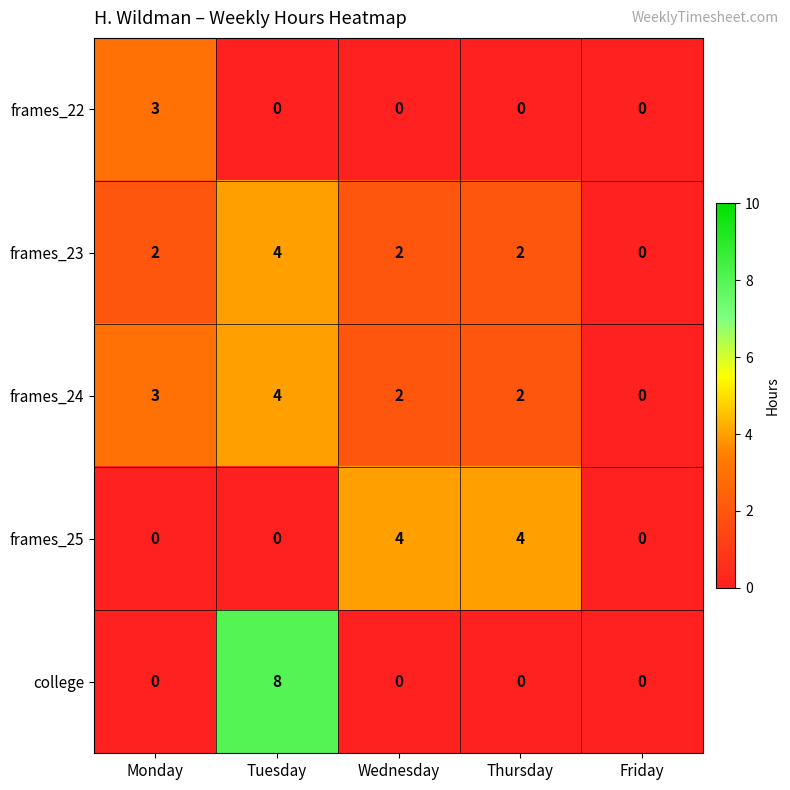

Reading left to right, extract all data points from this chart.

frames_22: Monday=3	Tuesday=0	Wednesday=0	Thursday=0	Friday=0
frames_23: Monday=2	Tuesday=4	Wednesday=2	Thursday=2	Friday=0
frames_24: Monday=3	Tuesday=4	Wednesday=2	Thursday=2	Friday=0
frames_25: Monday=0	Tuesday=0	Wednesday=4	Thursday=4	Friday=0
college: Monday=0	Tuesday=8	Wednesday=0	Thursday=0	Friday=0